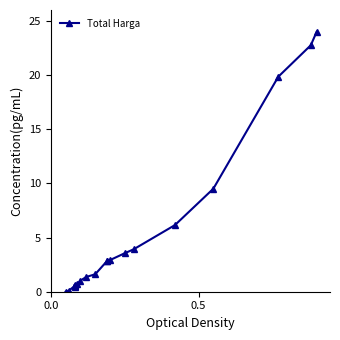

True or false: the data shows 2.2 at 8.

False